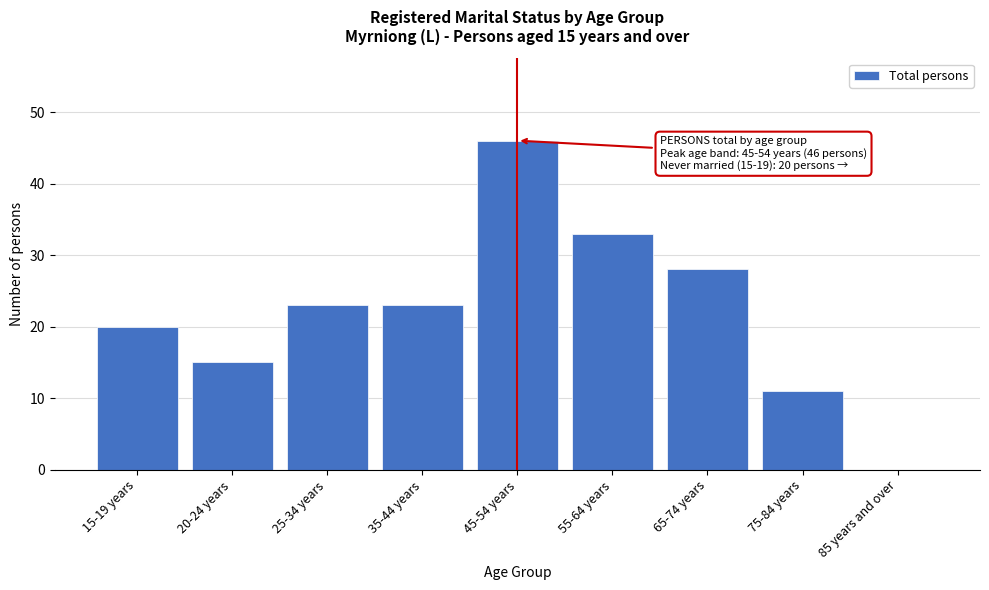

Reading left to right, extract all data points from this chart.

15-19 years=20	20-24 years=15	25-34 years=23	35-44 years=23	45-54 years=46	55-64 years=33	65-74 years=28	75-84 years=11	85 years and over=0